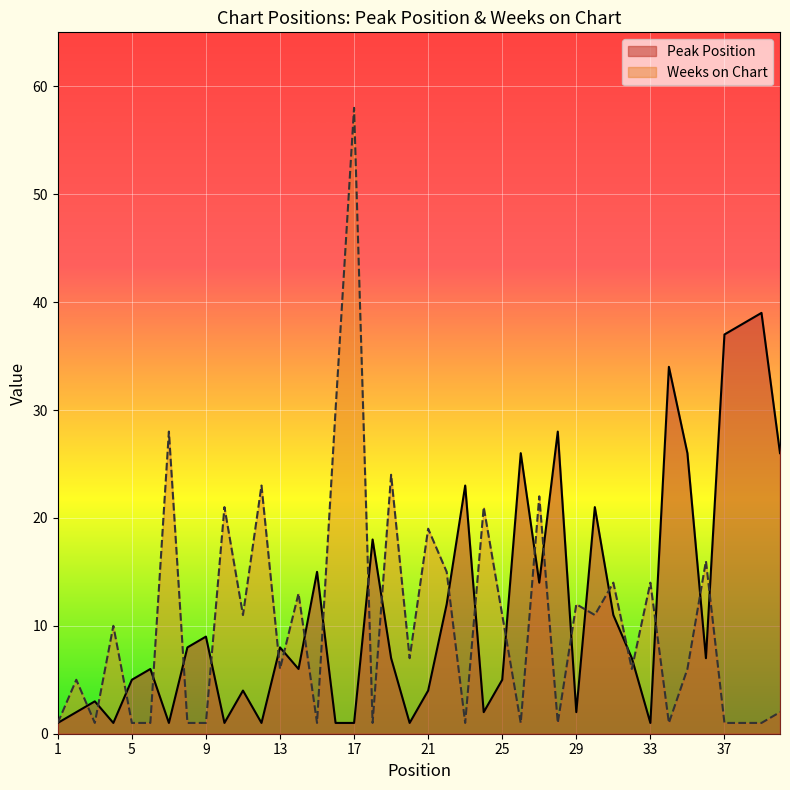

True or false: Peak Position and Weeks on Chart cross at least once.

True